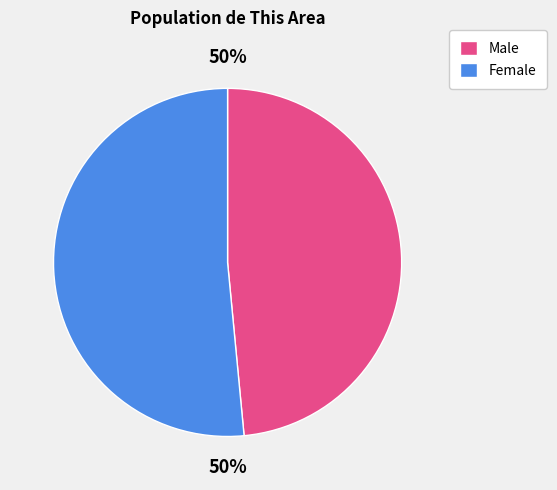

Rank the categories by value from lowest to highest.

Male, Female